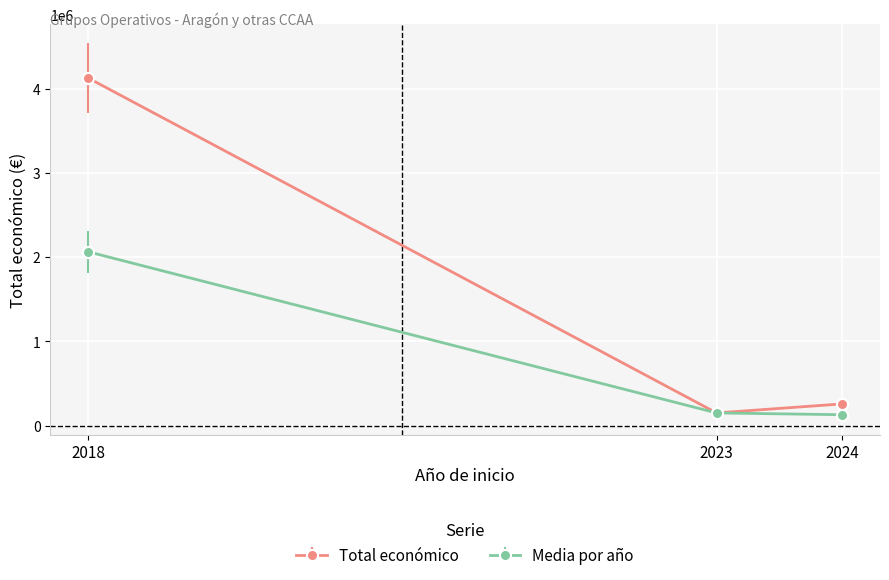

How many categories are shown in the chart?

3